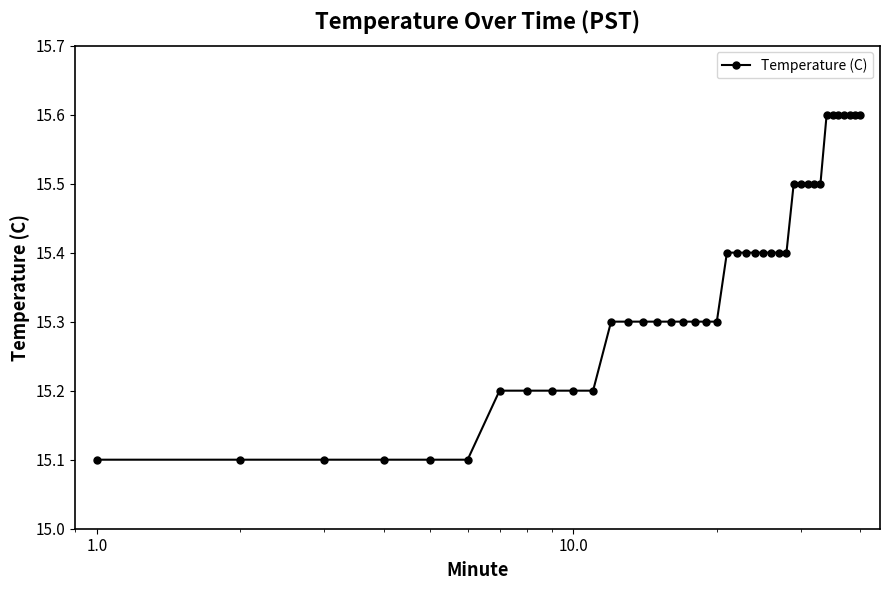

What is the difference between the maximum and minimum values?

0.5